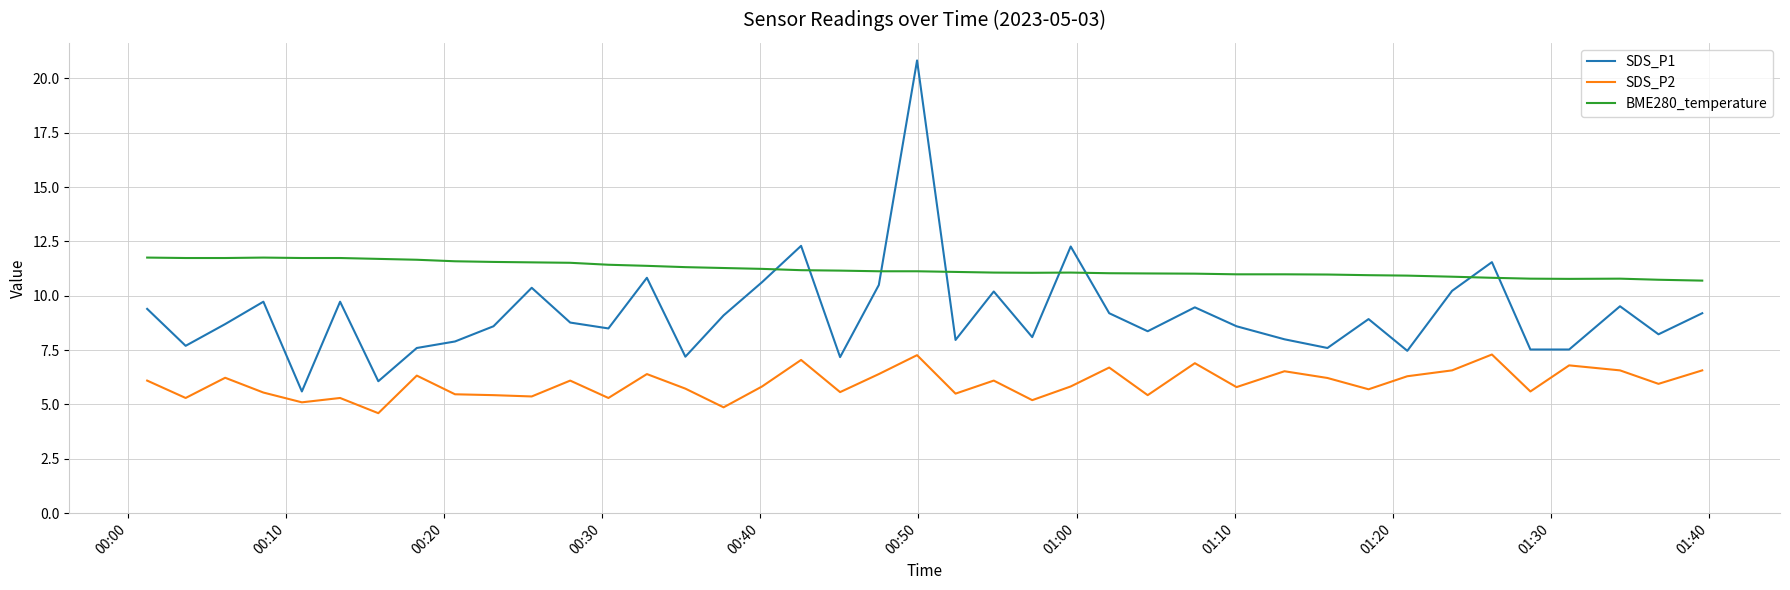

List the series in order of their overall mean, highest first.

BME280_temperature, SDS_P1, SDS_P2